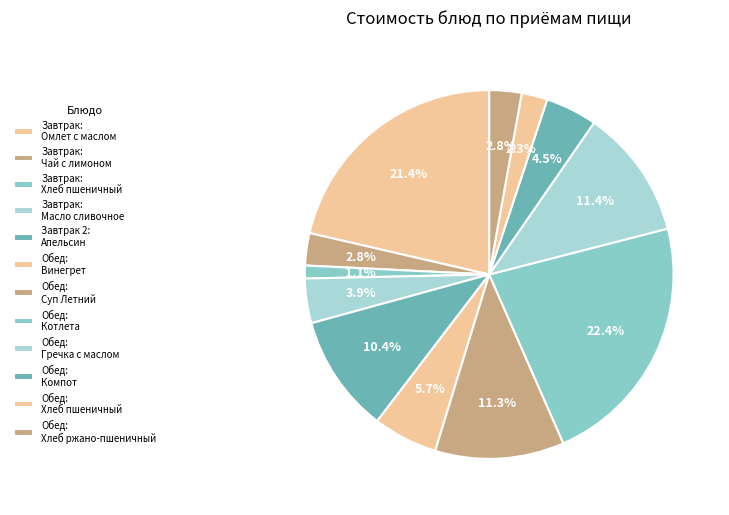

How many slices are in this pie chart?

12